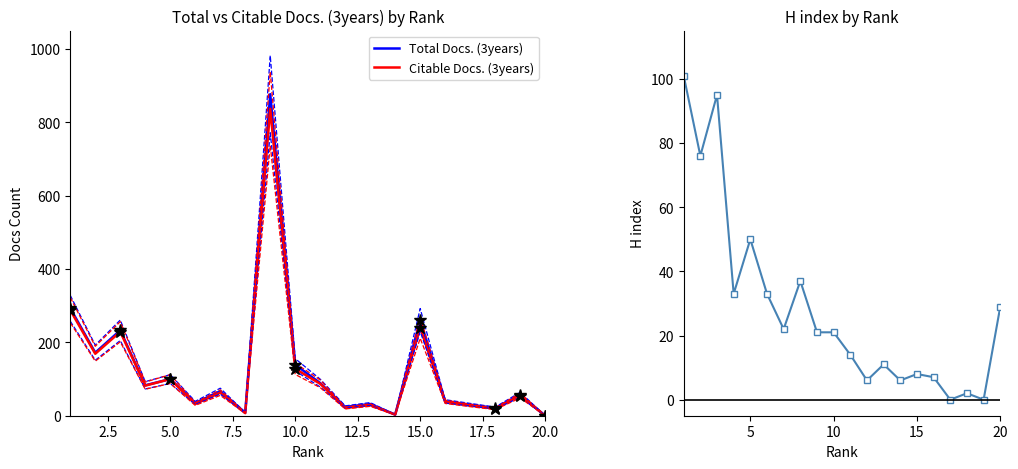

What is the highest value of the Total Docs. (3years) series?

877